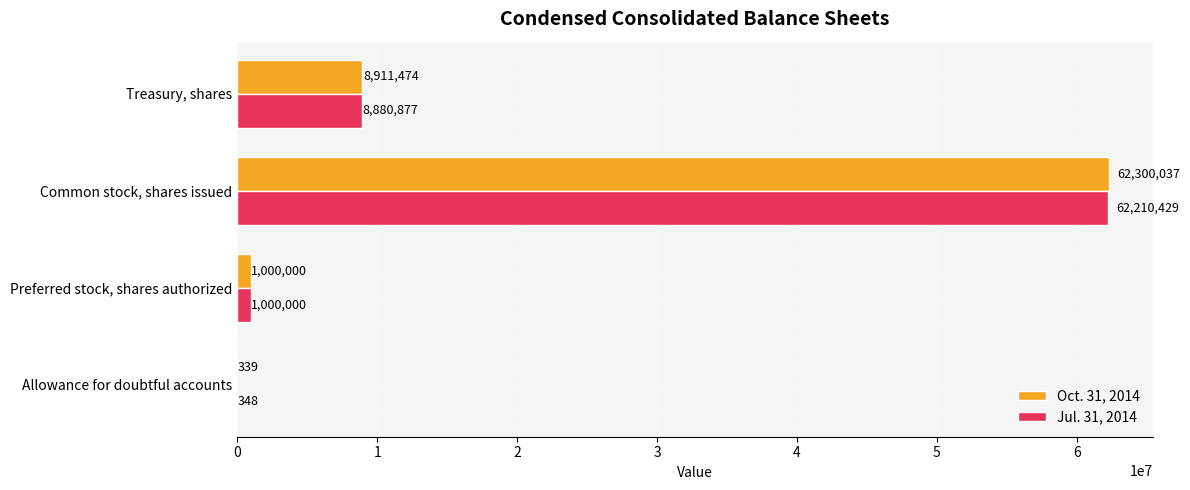

What is the sum of all Jul. 31, 2014 values?

72091654